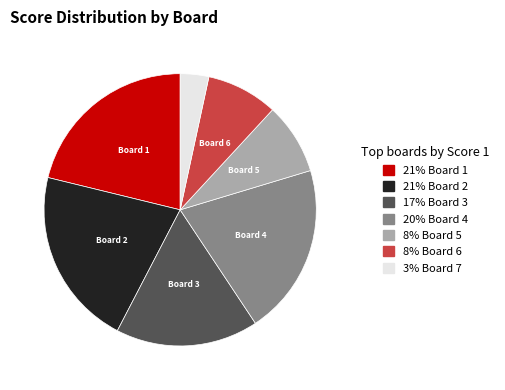

Is there a majority slice in this chart?

No